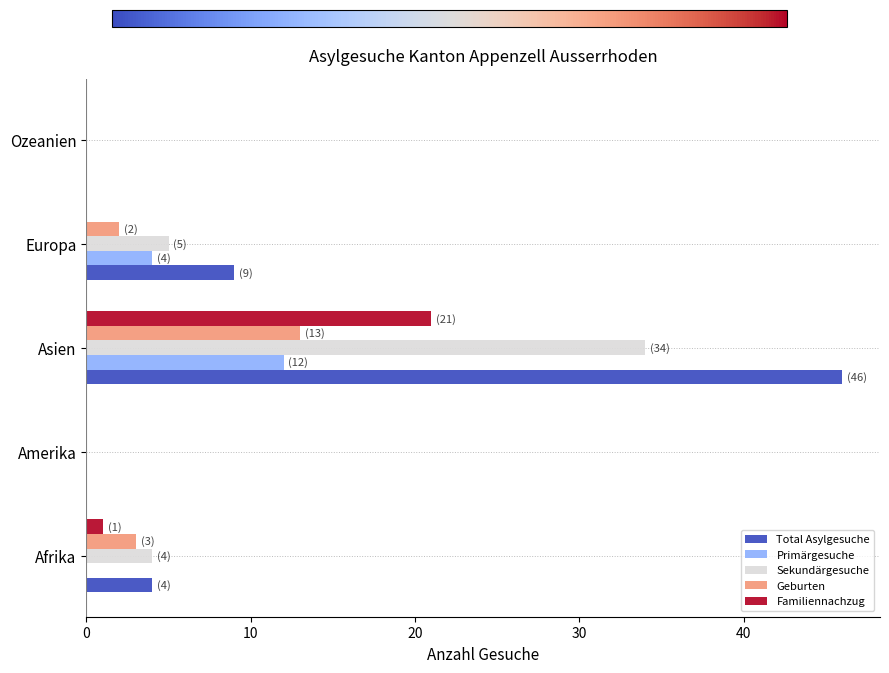

What is the greatest value displayed?

46